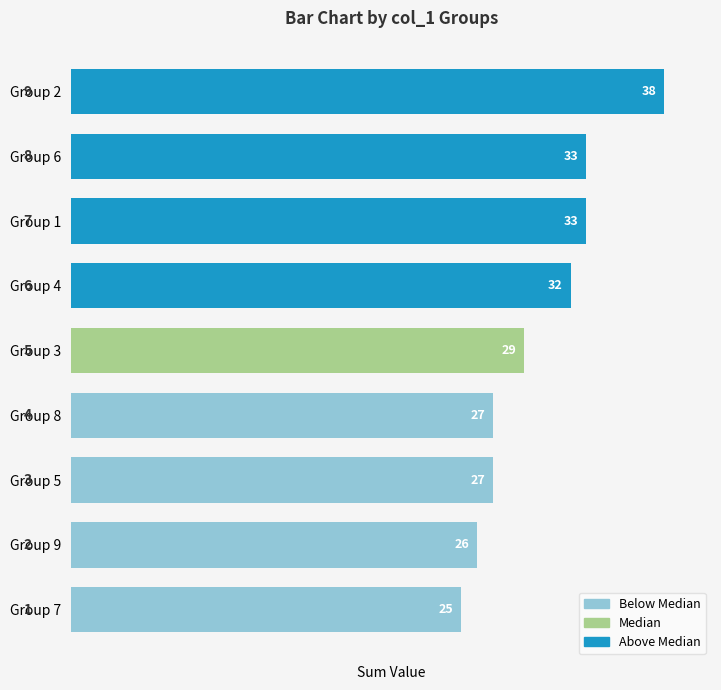

Is it true that the value at Group 6 is 33?

True